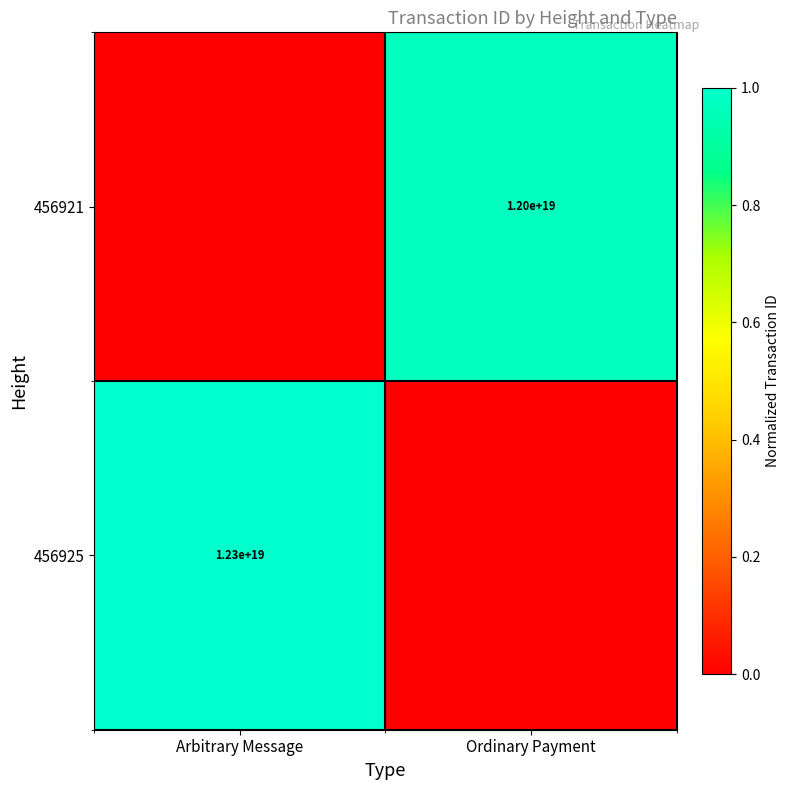

The value of 456921 at Ordinary Payment is 20372006826788573184. True or false?

False